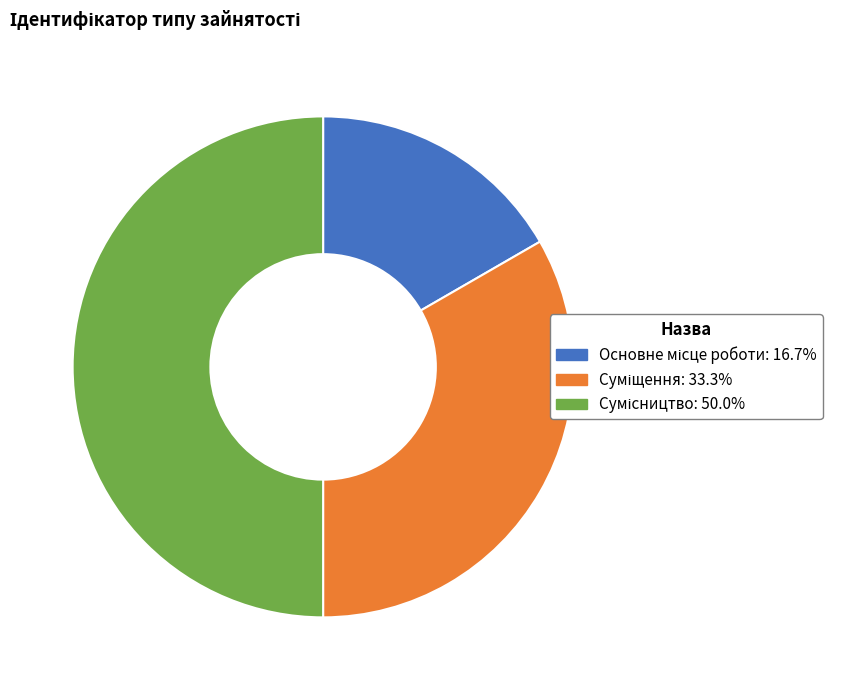

How many segments does this pie chart have?

3